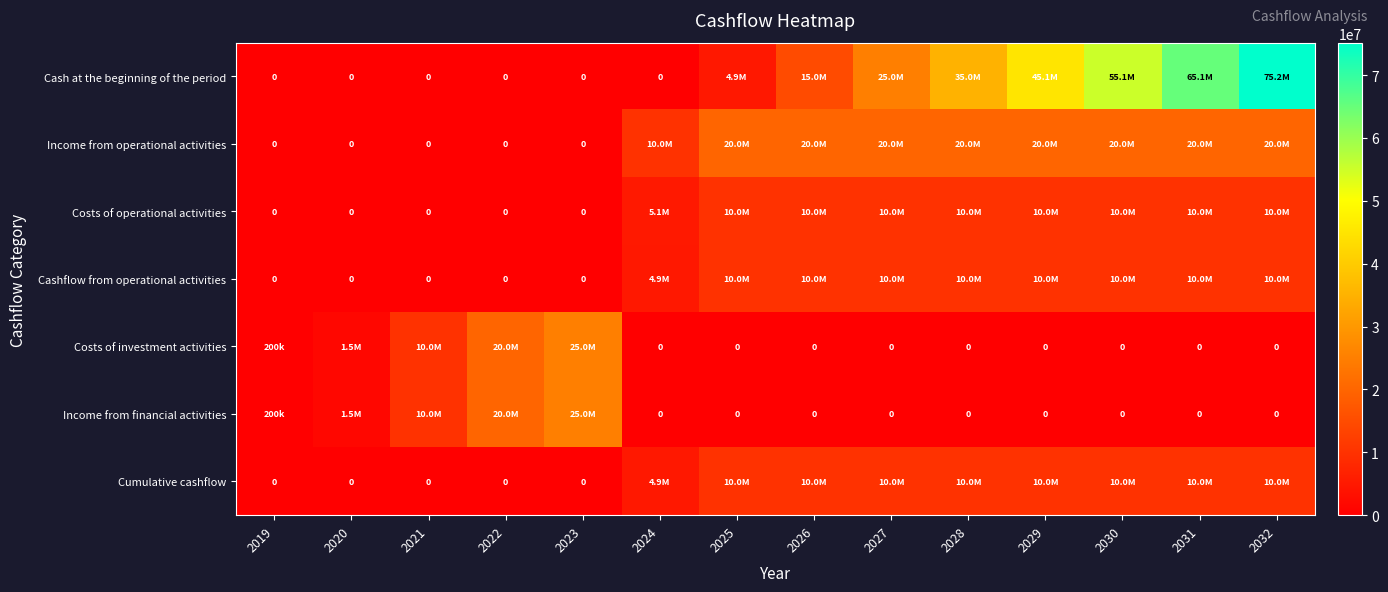

Where is Costs of investment activities nearest to the value 12500000?

2021